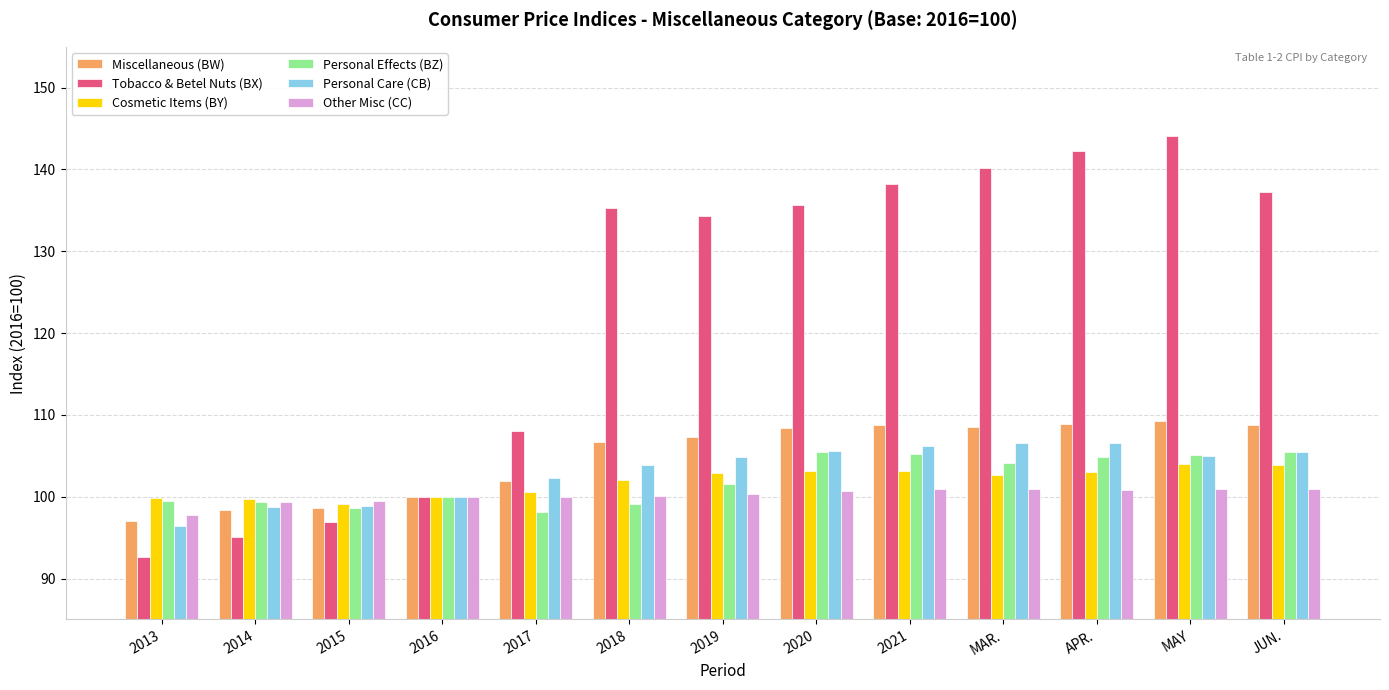

True or false: Cosmetic Items (BY) has a value of 64.0 at MAR..

False